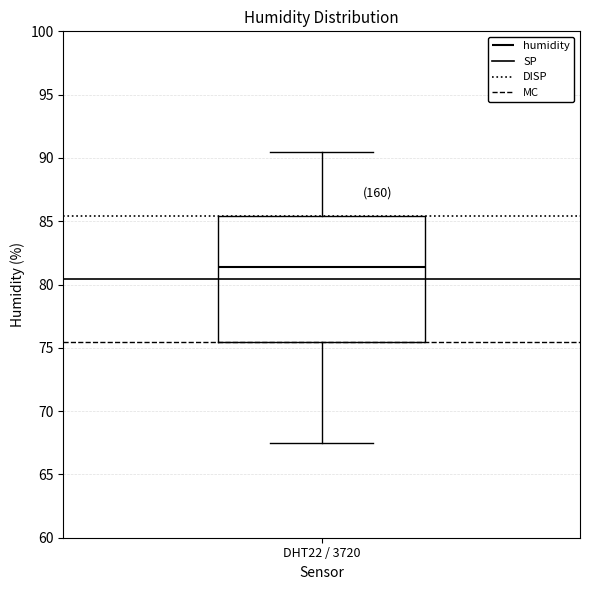

Read this box plot against the y-axis: the position of the median line, the range covered by the box, and the ends of both whiskers. The values are not printed on the chart, so give them approximately, as read against the axis.

median 81.5, box 75.5 to 85.5, whiskers 67.5 to 90.5